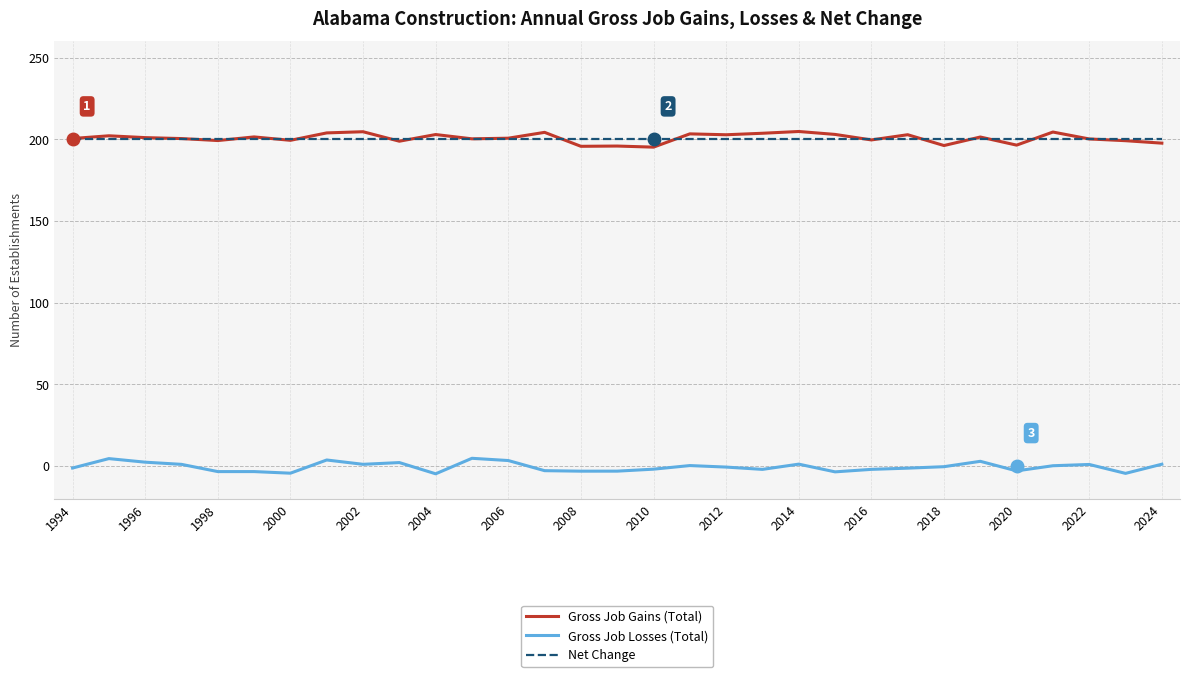

What is the value of the Gross Job Losses (Total) point at the 11th from the left?

-4.8